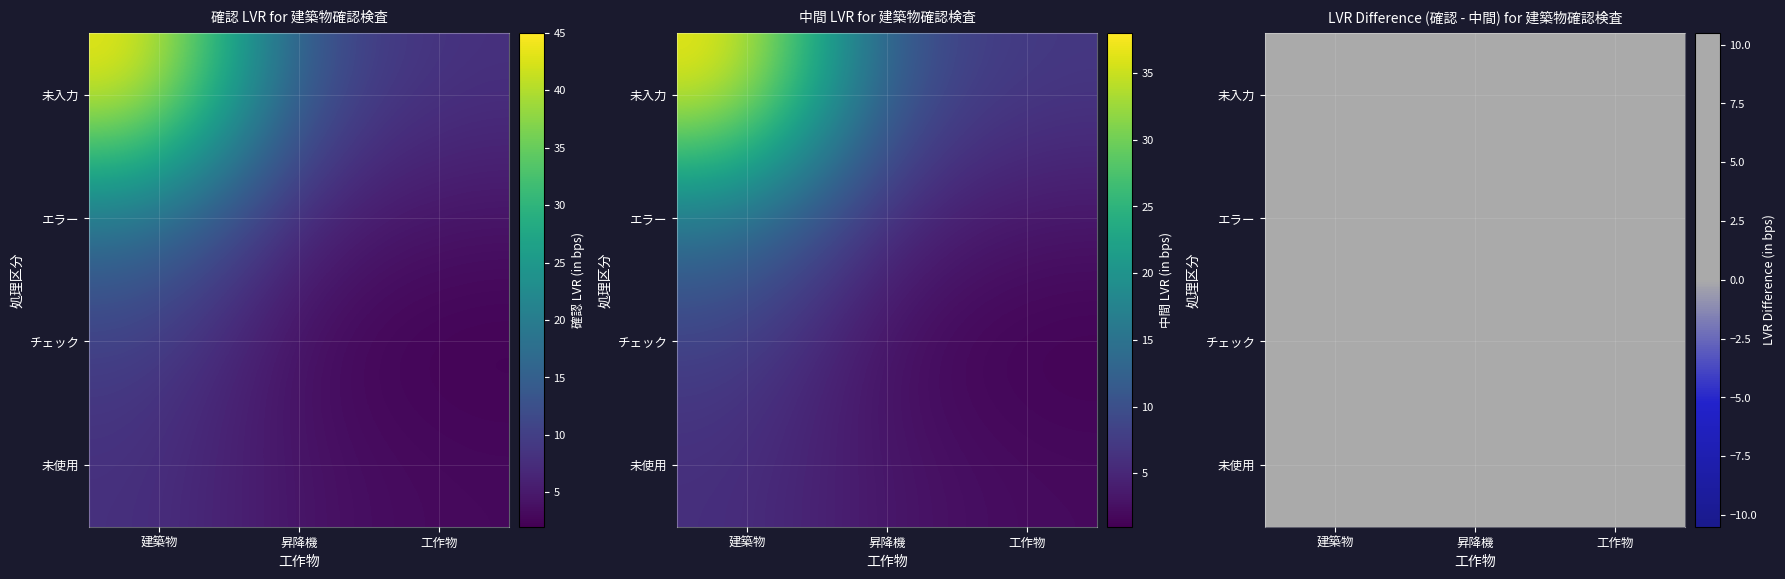

At which category does the chart reach its minimum across all series?

工作物